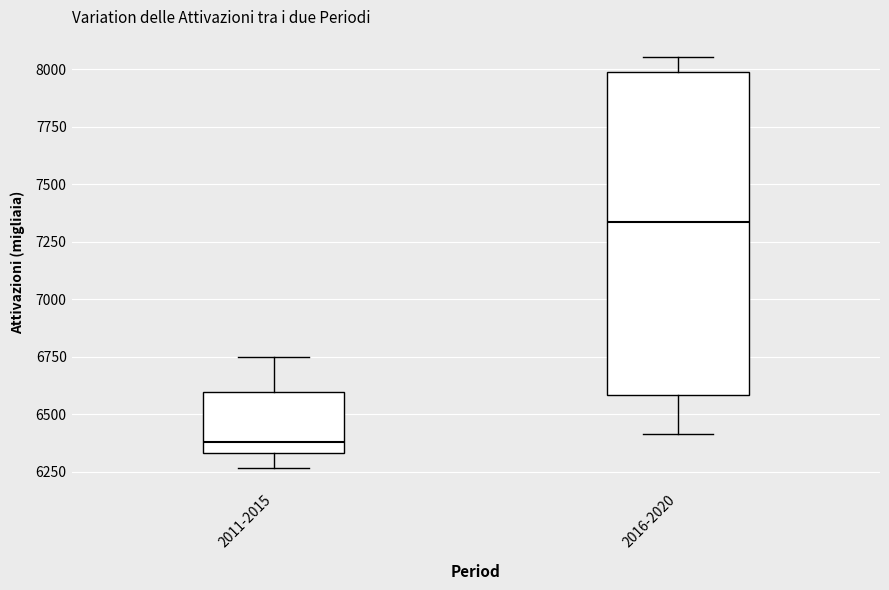

Comparing the boxes themselves (not the whiskers), which one is the tallest?

2016-2020